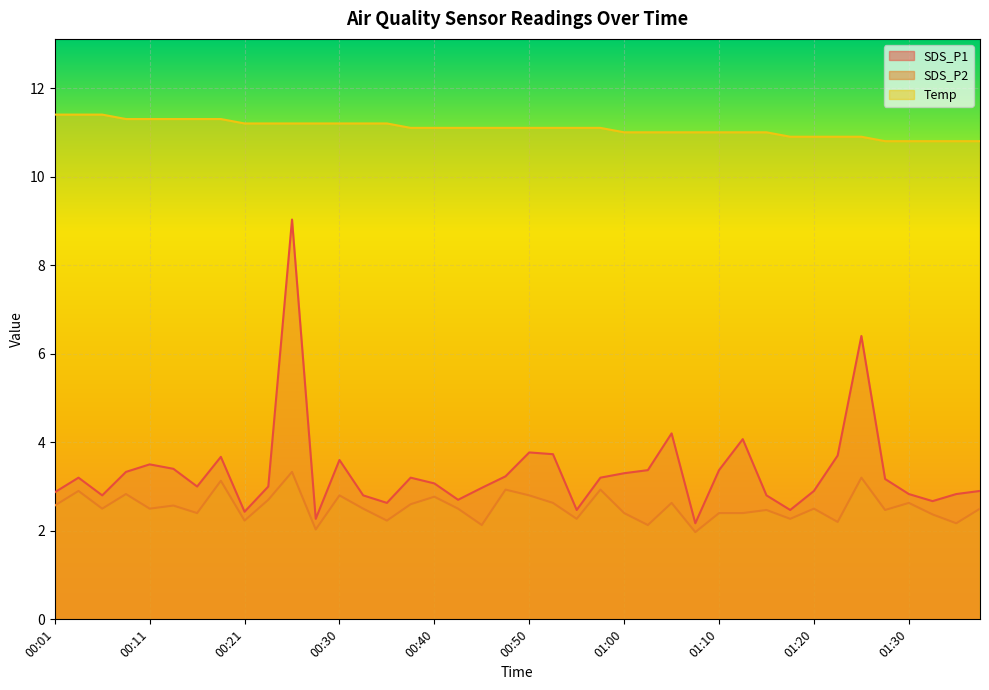

At which category is the sum across all series the highest?

00:26